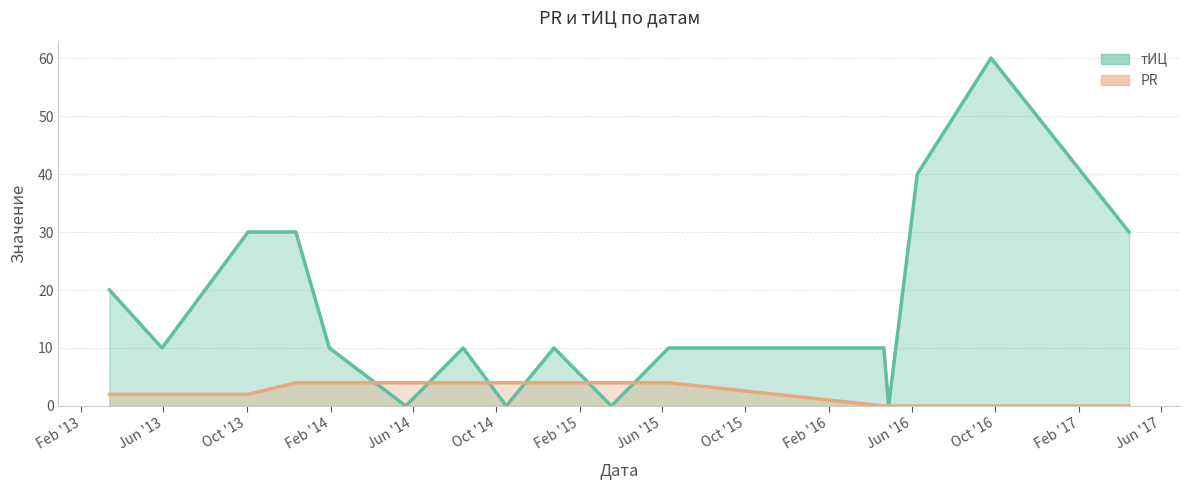

What is the total value across all series at 2016-09-25?

60